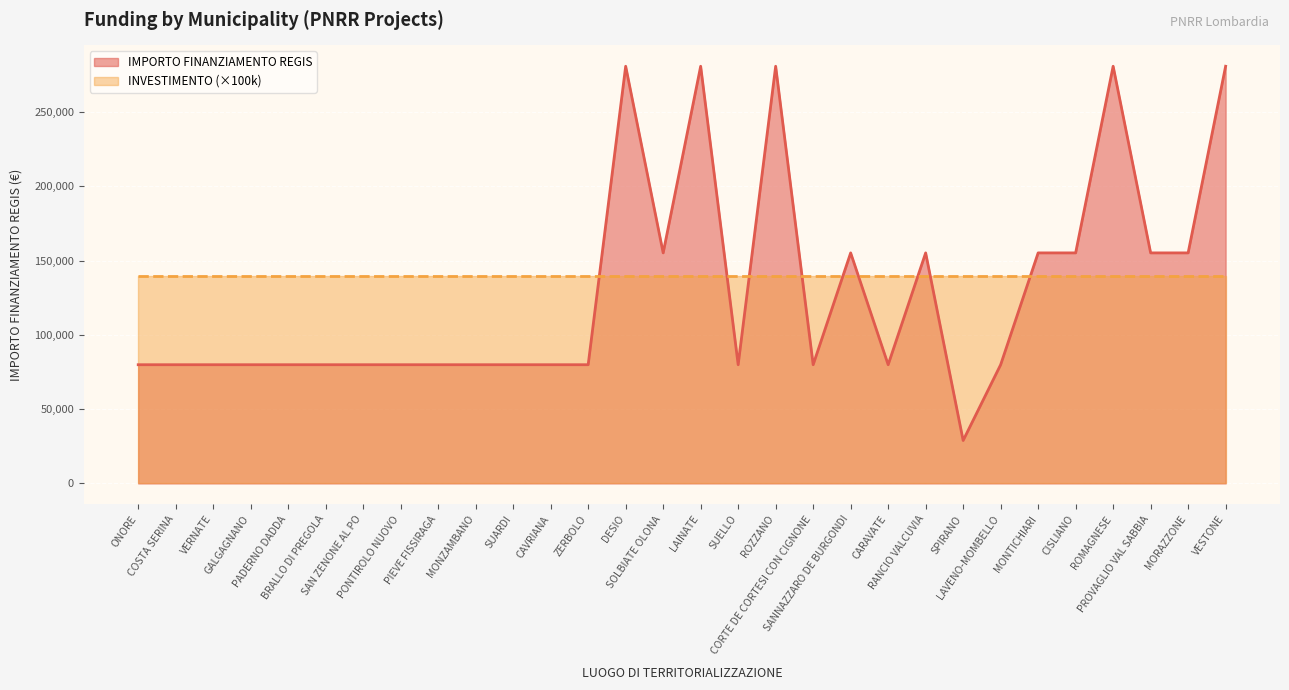

Reading right to left, what are all the values shown in this chart?

280932	155234	155234	280932	155234	155234	79922	28902	155234	79922	155234	79922	280932	79922	280932	155234	280932	79922	79922	79922	79922	79922	79922	79922	79922	79922	79922	79922	79922	79922